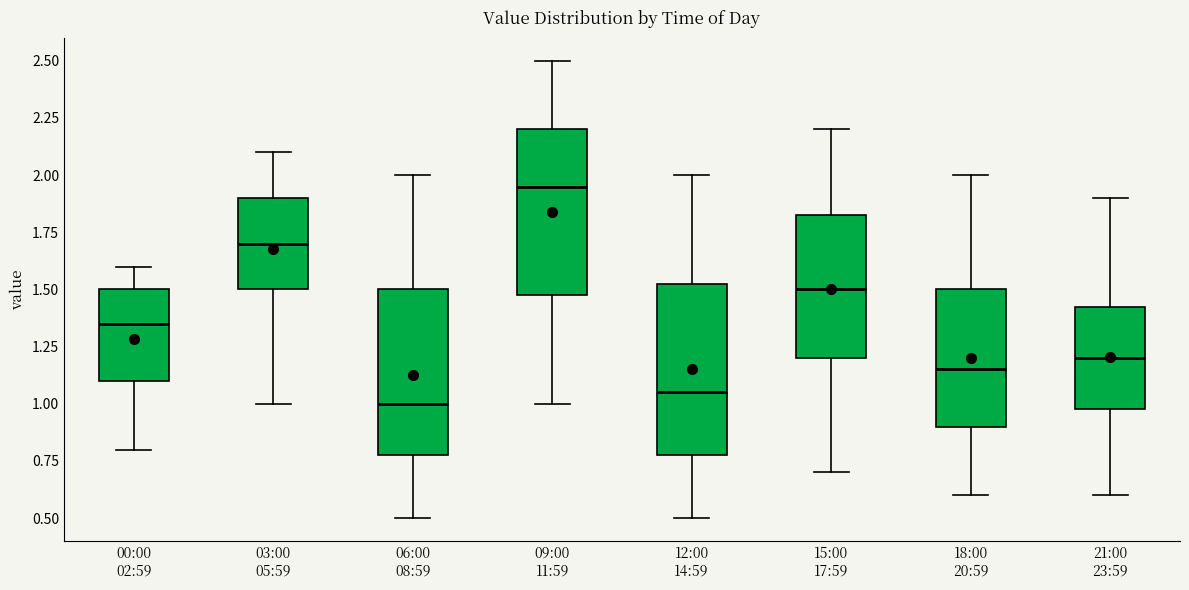

Reading left to right, transcribe this box plot: for each box, give where its median line is, the range the box spans, and where its two whiskers end, as read against the y-axis. The values are not printed on the chart, so give them approximately, as read against the axis.

00:00 02:59: median 1.35, box 1.10 to 1.50, whiskers 0.80 to 1.60
03:00 05:59: median 1.70, box 1.50 to 1.90, whiskers 1.00 to 2.10
06:00 08:59: median 1.00, box 0.80 to 1.50, whiskers 0.50 to 2.00
09:00 11:59: median 1.95, box 1.50 to 2.20, whiskers 1.00 to 2.50
12:00 14:59: median 1.05, box 0.80 to 1.55, whiskers 0.50 to 2.00
15:00 17:59: median 1.50, box 1.20 to 1.85, whiskers 0.70 to 2.20
18:00 20:59: median 1.15, box 0.90 to 1.50, whiskers 0.60 to 2.00
21:00 23:59: median 1.20, box 1.00 to 1.45, whiskers 0.60 to 1.90